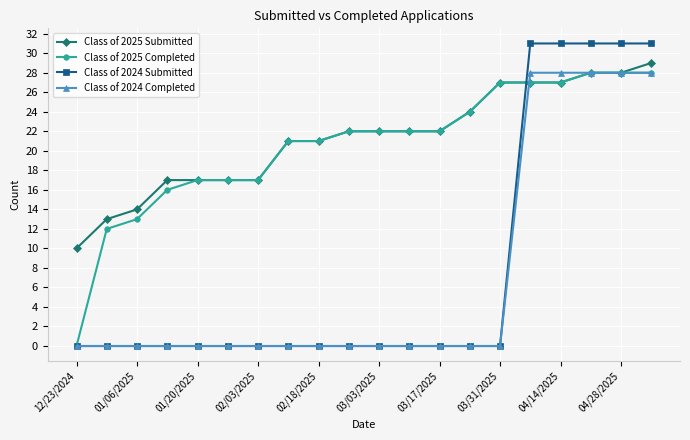

What is the greatest value displayed?

31